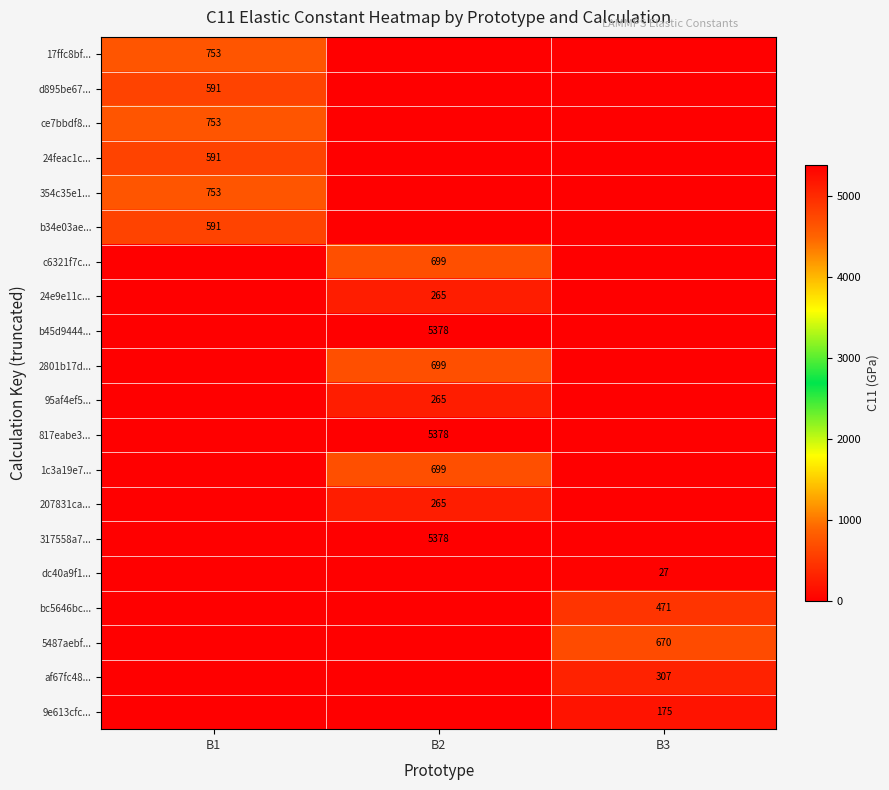

Which has a higher value, B1 or B3?

B1